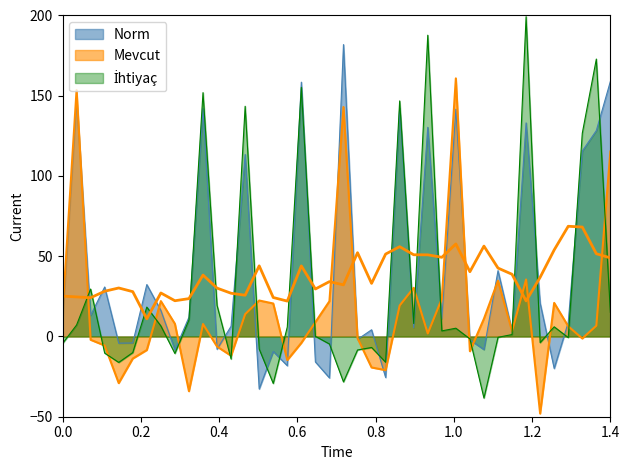

How many interior local valleys (lower than both neighbors) does the data have?

11